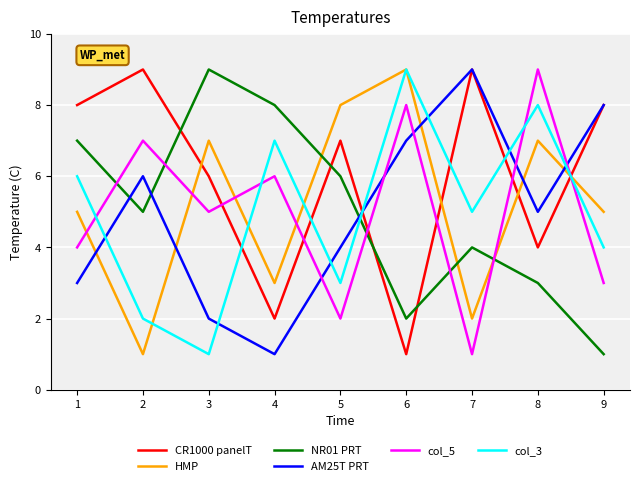

Is the value of NR01 PRT at 9 greater than the value of CR1000 panelT at 9?

No